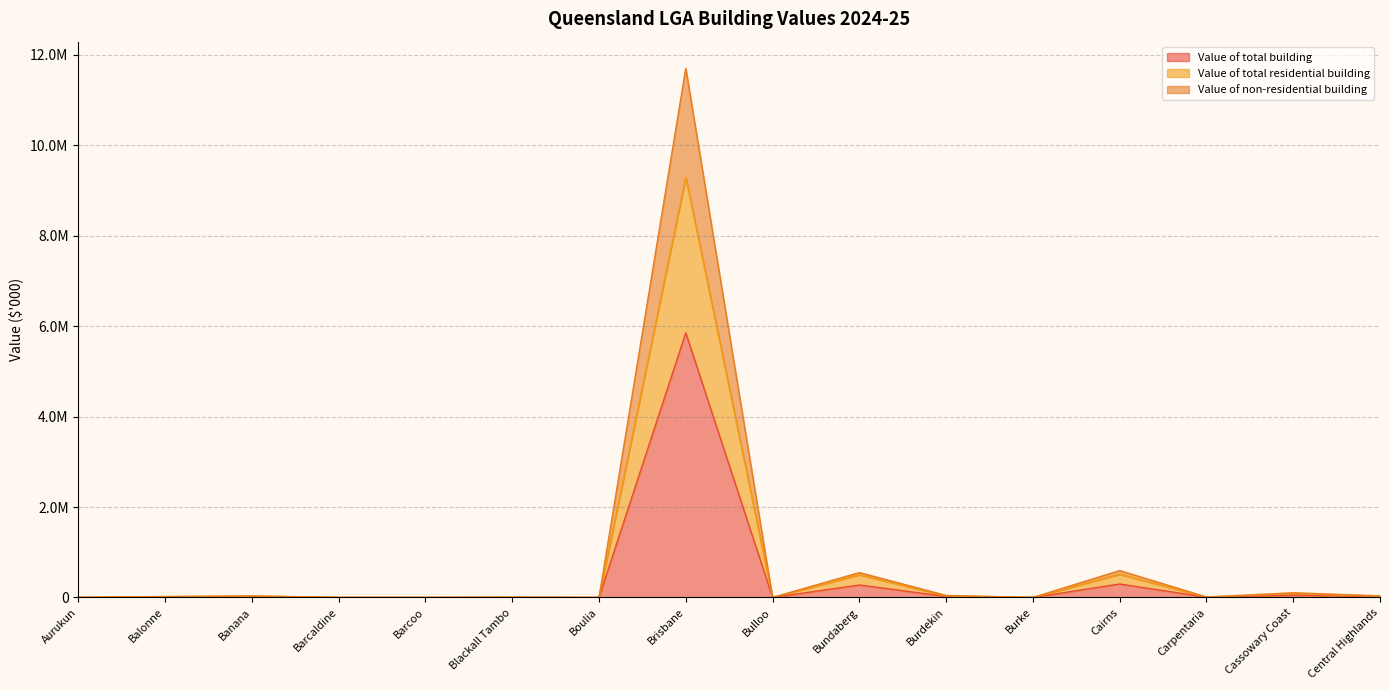

True or false: Value of non-residential building and Value of total building intersect in this chart.

False